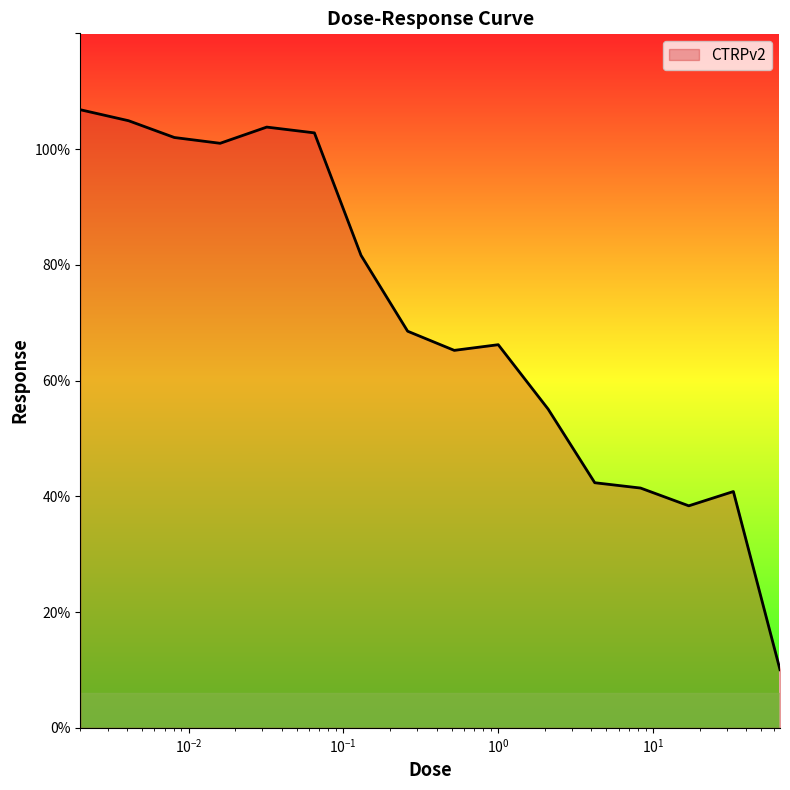

What is the difference between the maximum and minimum values?

96.8